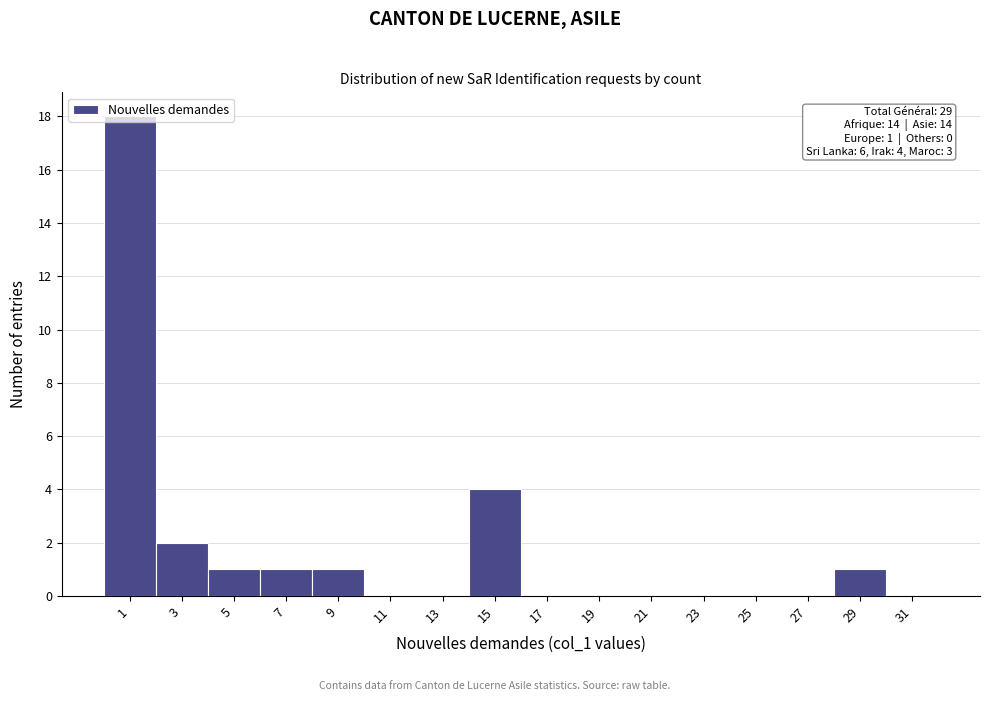

Over which range of the x-axis is the bar tallest?

0 to 2